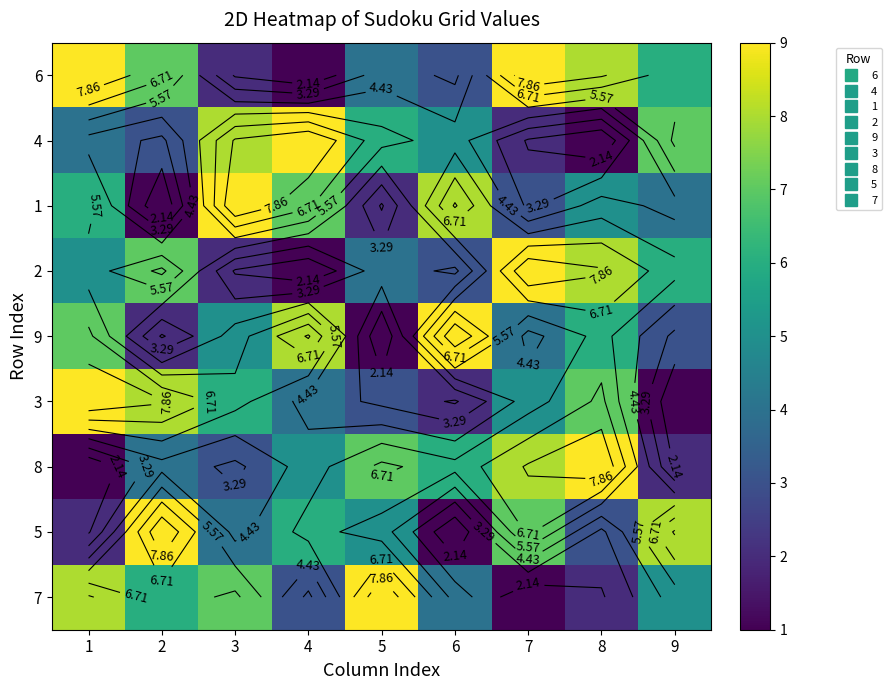

What is the difference between the maximum and minimum values in the 3 series?

8